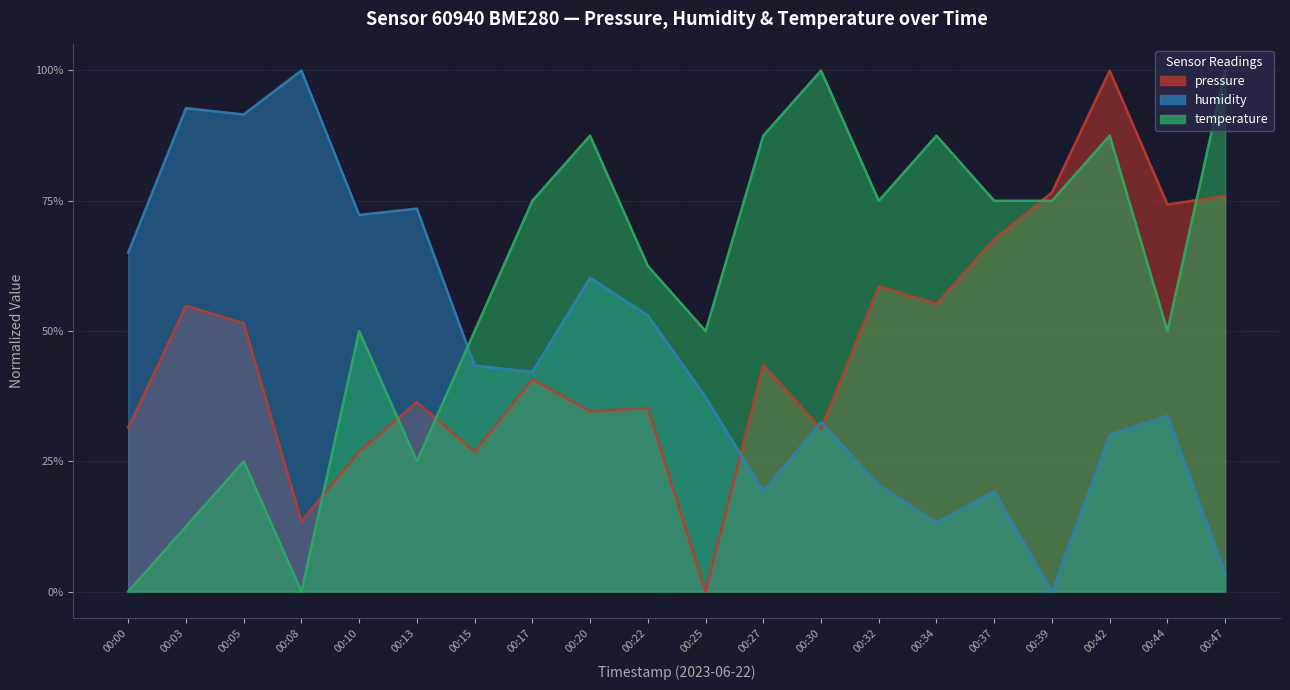

The value of temperature at 00:39 is 1.2. True or false?

False